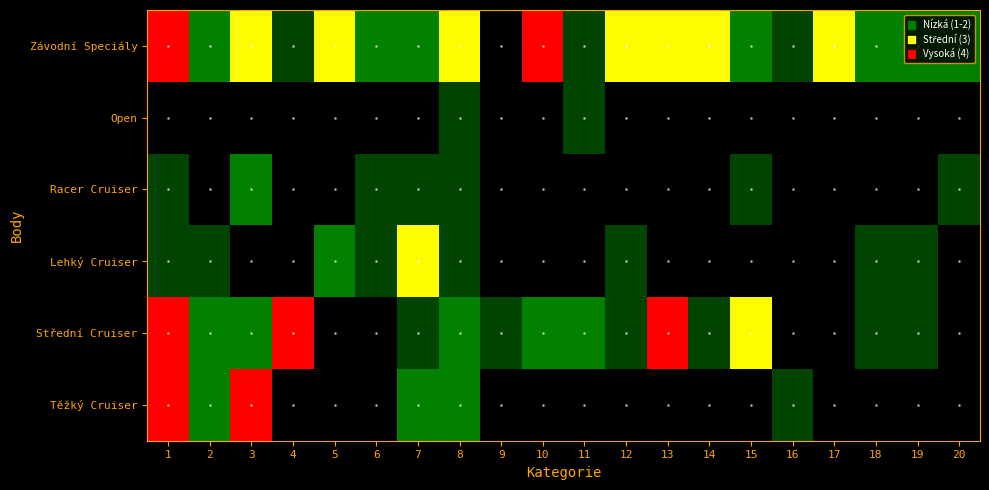

What is the maximum value shown in the chart?

4